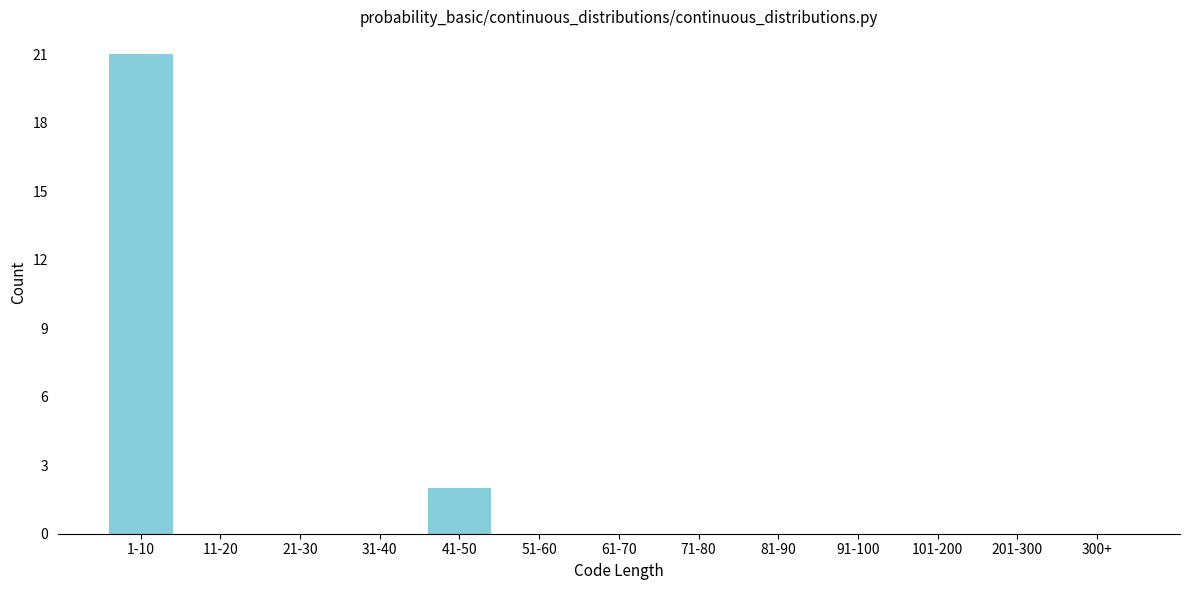

Reading left to right, extract all data points from this chart.

1-10=21	11-20=0	21-30=0	31-40=0	41-50=2	51-60=0	61-70=0	71-80=0	81-90=0	91-100=0	101-200=0	201-300=0	300+=0